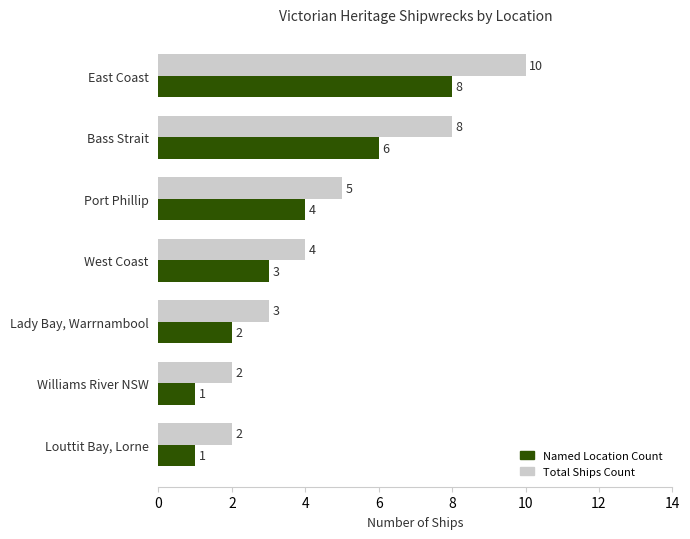

What is the maximum value shown in the chart?

10